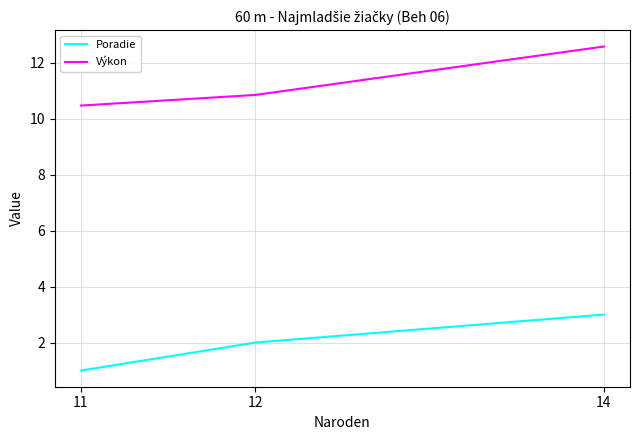

What is the sum of all Poradie values?

6.0